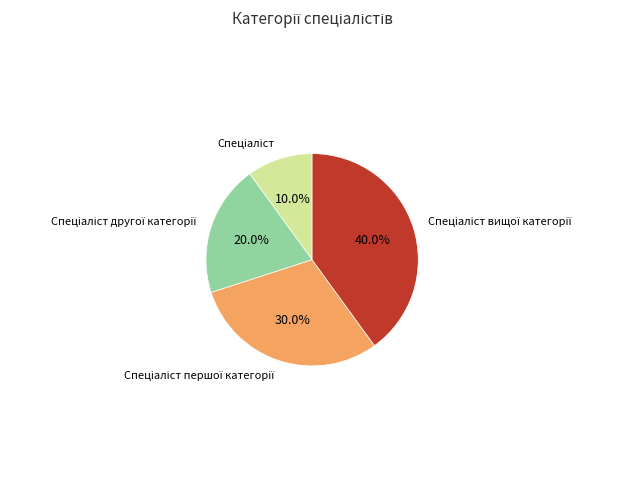

Is there any slice that represents more than half of the pie?

No